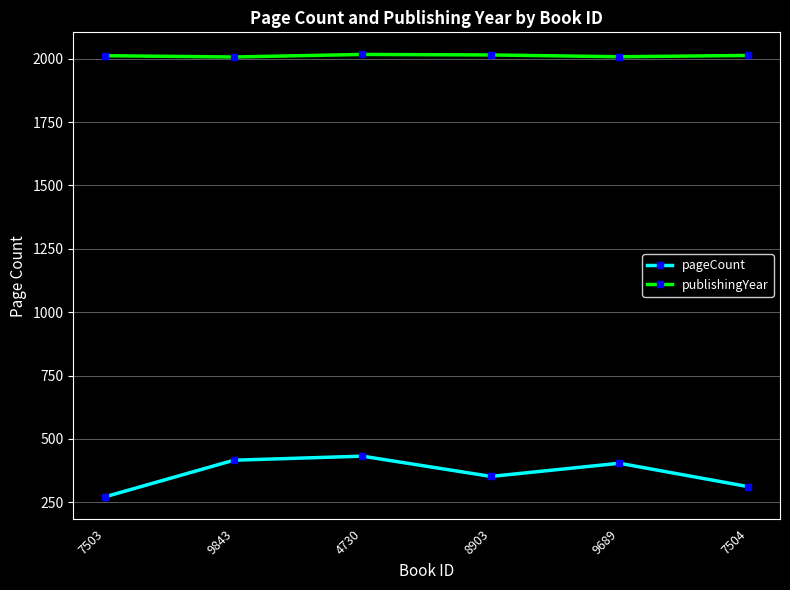

Which series has the largest range (max minus min)?

pageCount